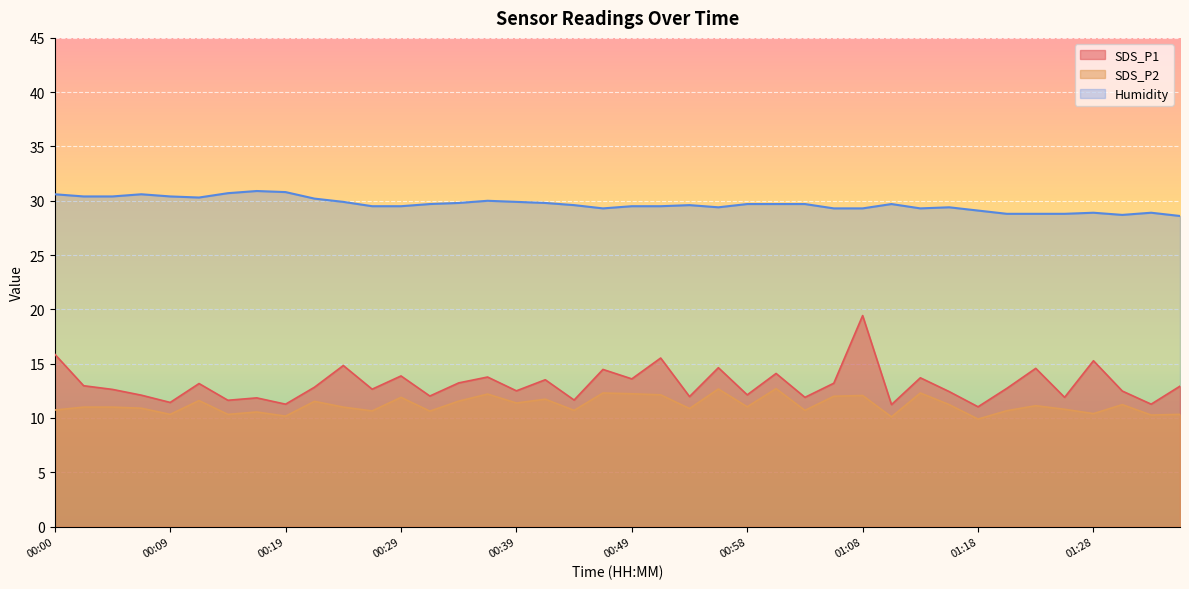

List the labels in order of Humidity value, smallest first.

01:35, 01:30, 01:20, 01:23, 01:25, 01:28, 01:32, 01:18, 00:46, 01:06, 01:08, 01:13, 00:56, 01:15, 00:26, 00:29, 00:49, 00:51, 00:44, 00:53, 00:31, 00:58, 01:01, 01:03, 01:10, 00:34, 00:41, 00:24, 00:39, 00:36, 00:22, 00:12, 00:02, 00:05, 00:09, 00:00, 00:07, 00:14, 00:19, 00:17